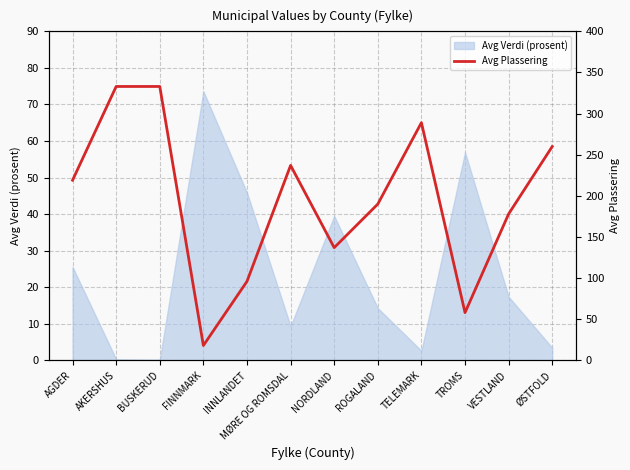

What position from the right is TELEMARK?

4